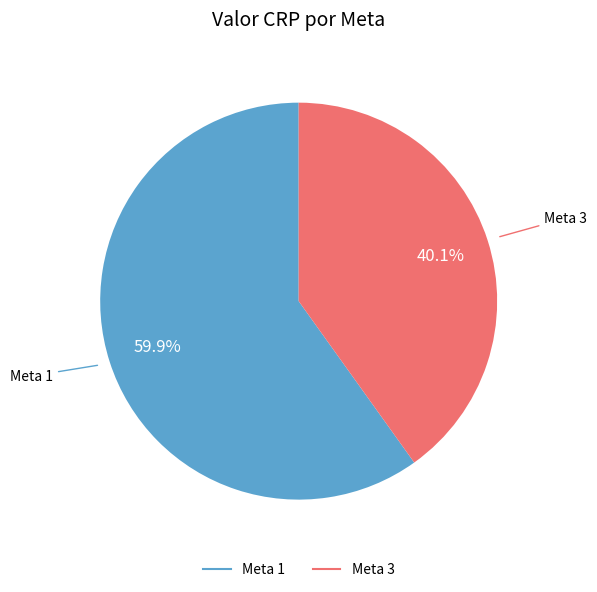

What percentage is the Meta 1 slice, to the nearest percent?

60%